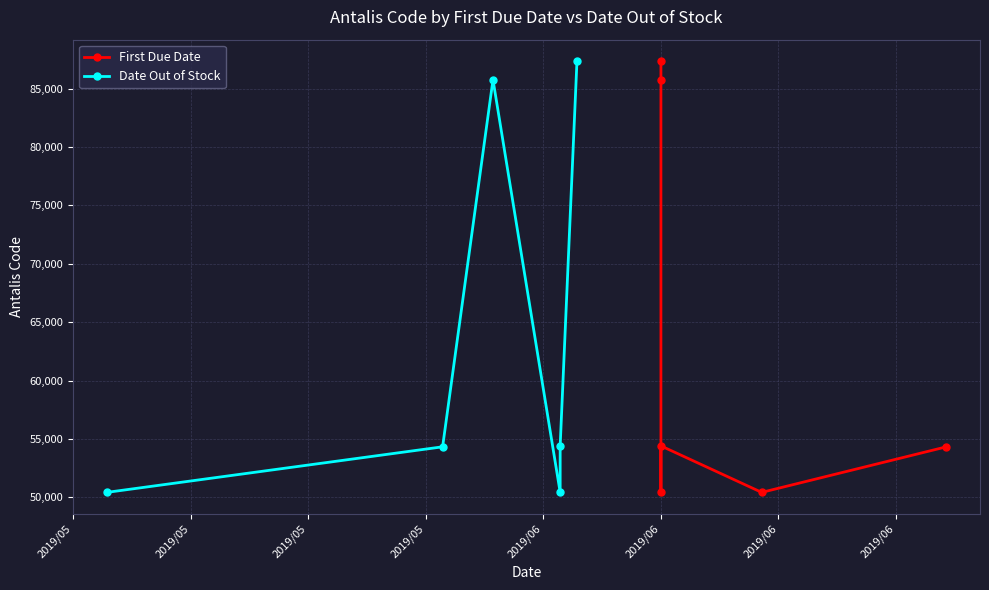

Where do Date Out of Stock and First Due Date first cross each other?

2019/05 and 2019/05